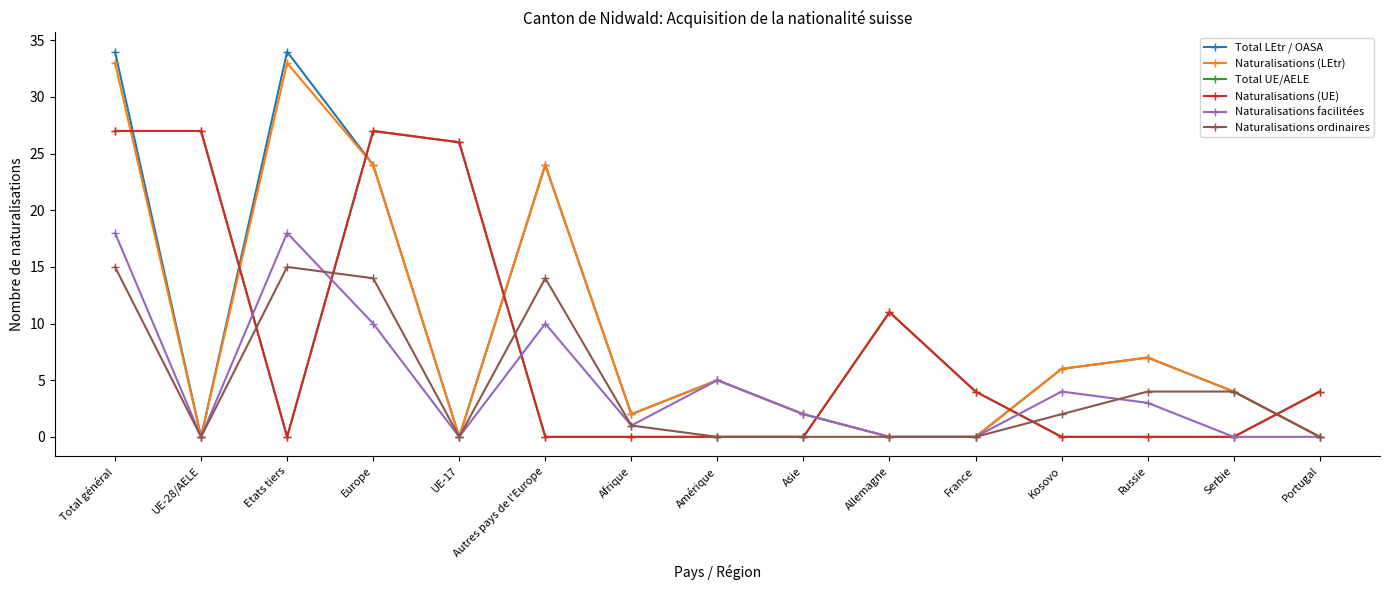

How many times do Total UE/AELE and Naturalisations (LEtr) cross each other?

7